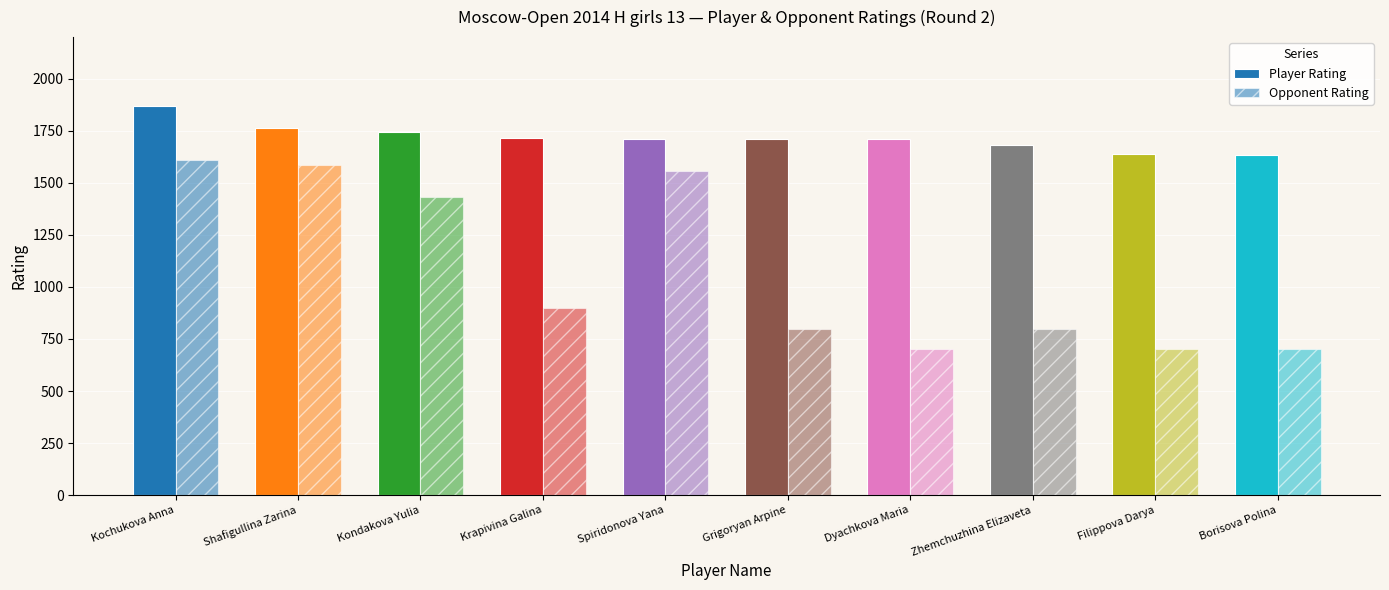

Are the bars horizontal?

No